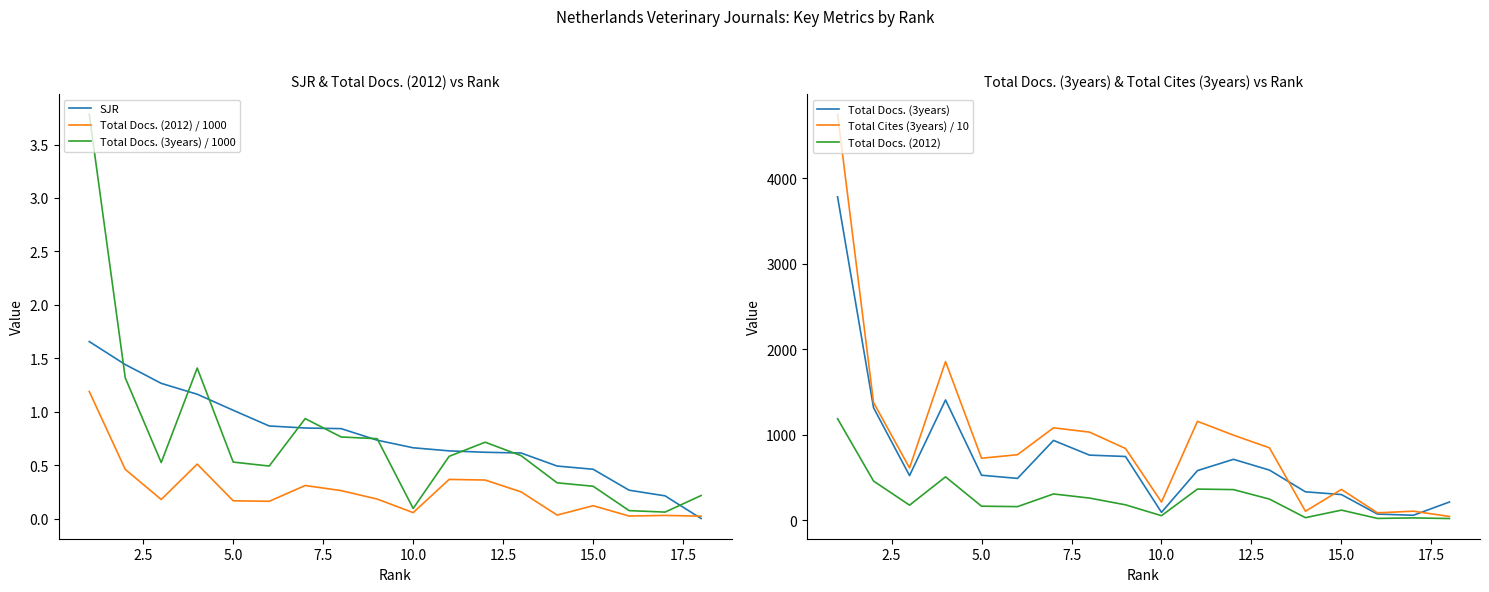

The value of Total Docs. (2012) / 1000 at 5.0 is 0.3. True or false?

False